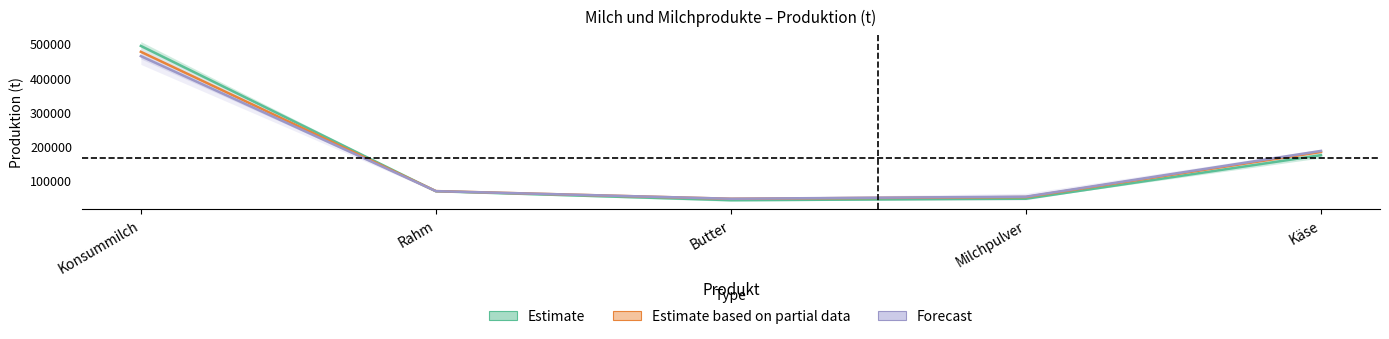

At which label is Milch (2013) closest to 261786?

Käse